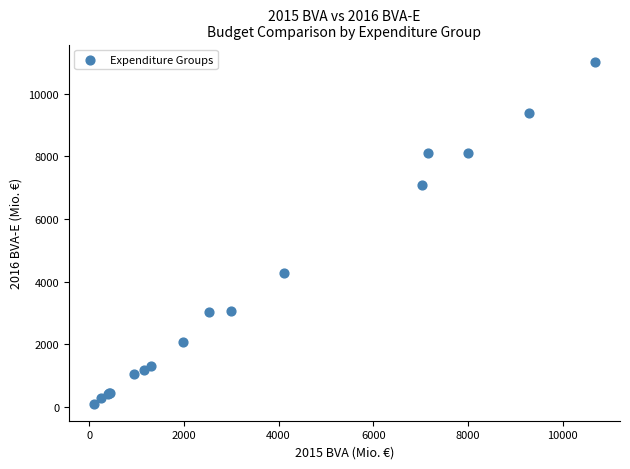

What Y value in the scatter plot is closest to 5560?

4278.3